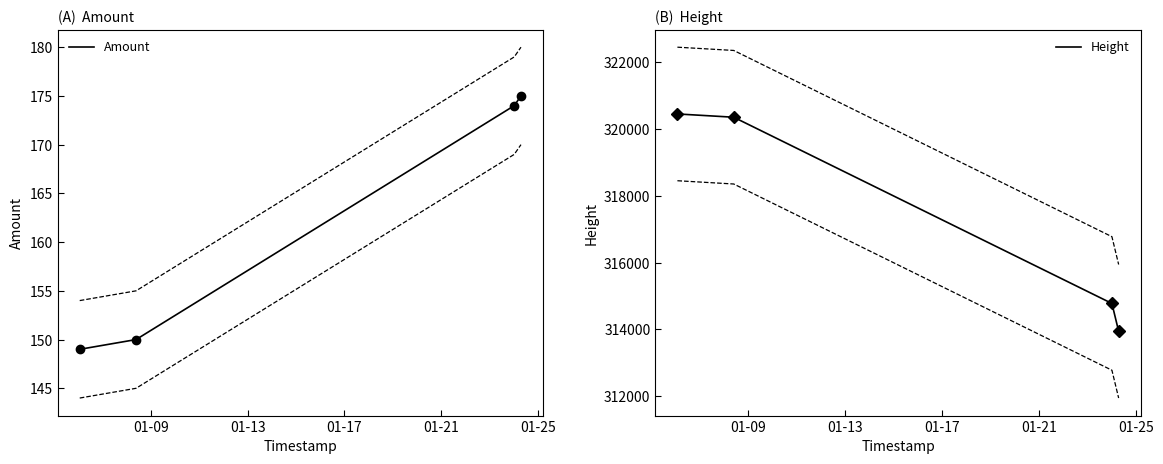

Count the number of categories in the chart.

4